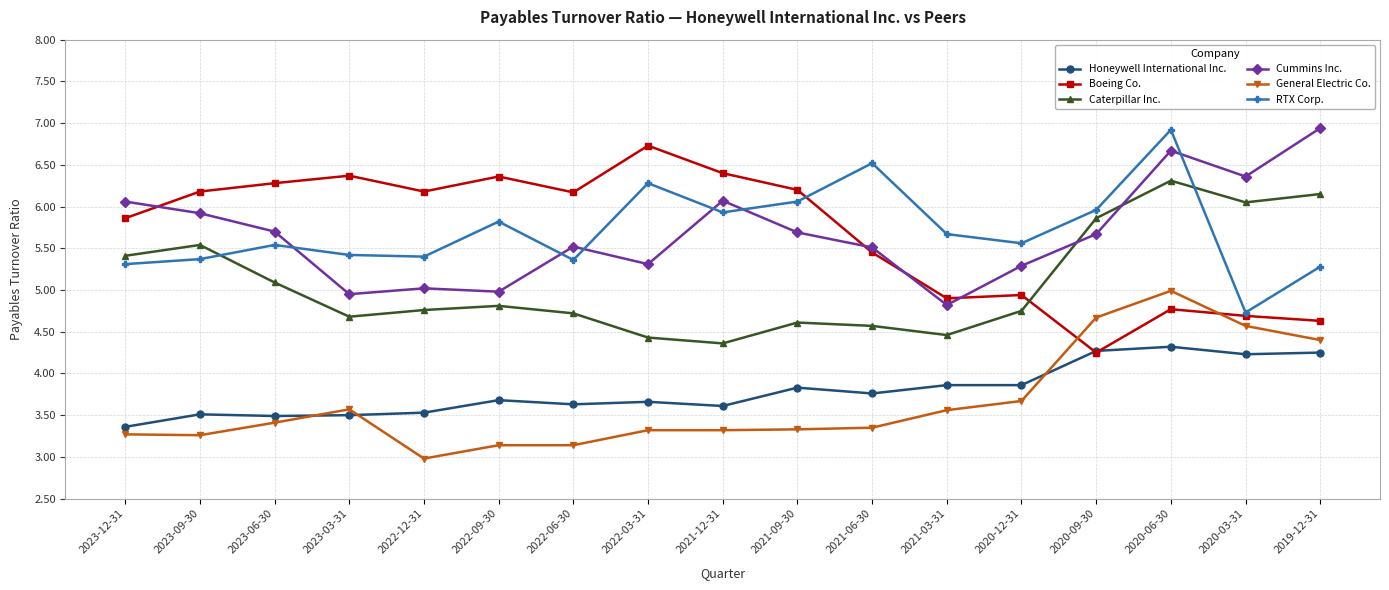

Is it true that Honeywell International Inc. equals 3.8 at 2021-09-30?

True